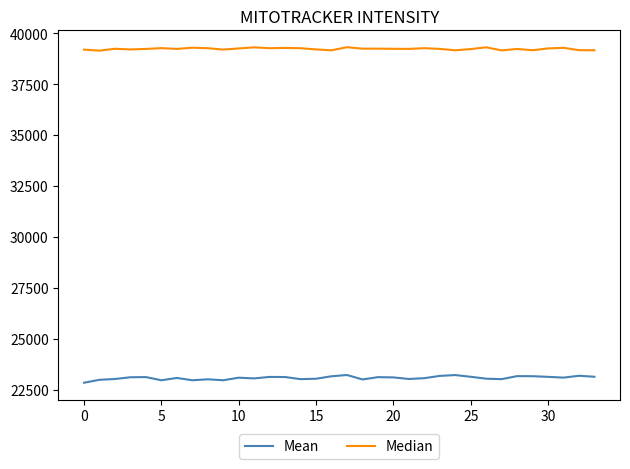

Rank the series by their maximum value, from lowest to highest.

Mean, Median